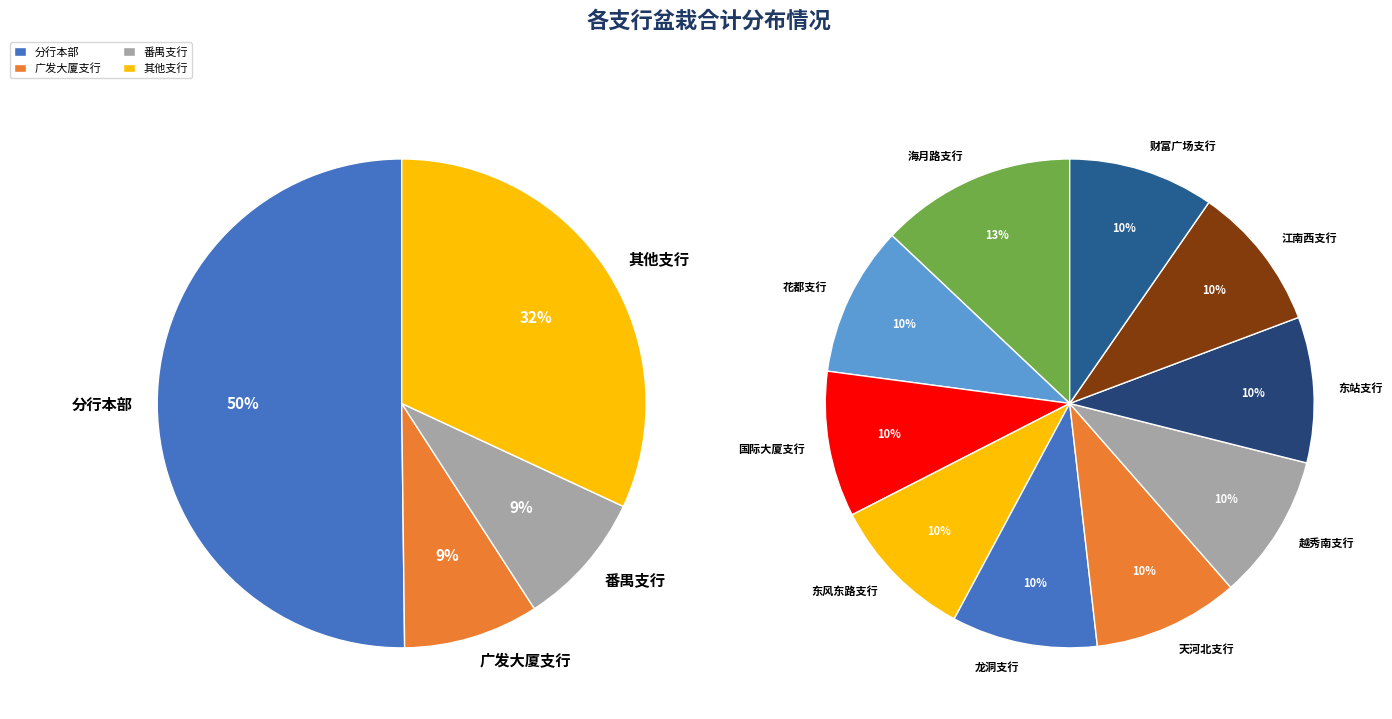

Which slice is the largest?

分行本部